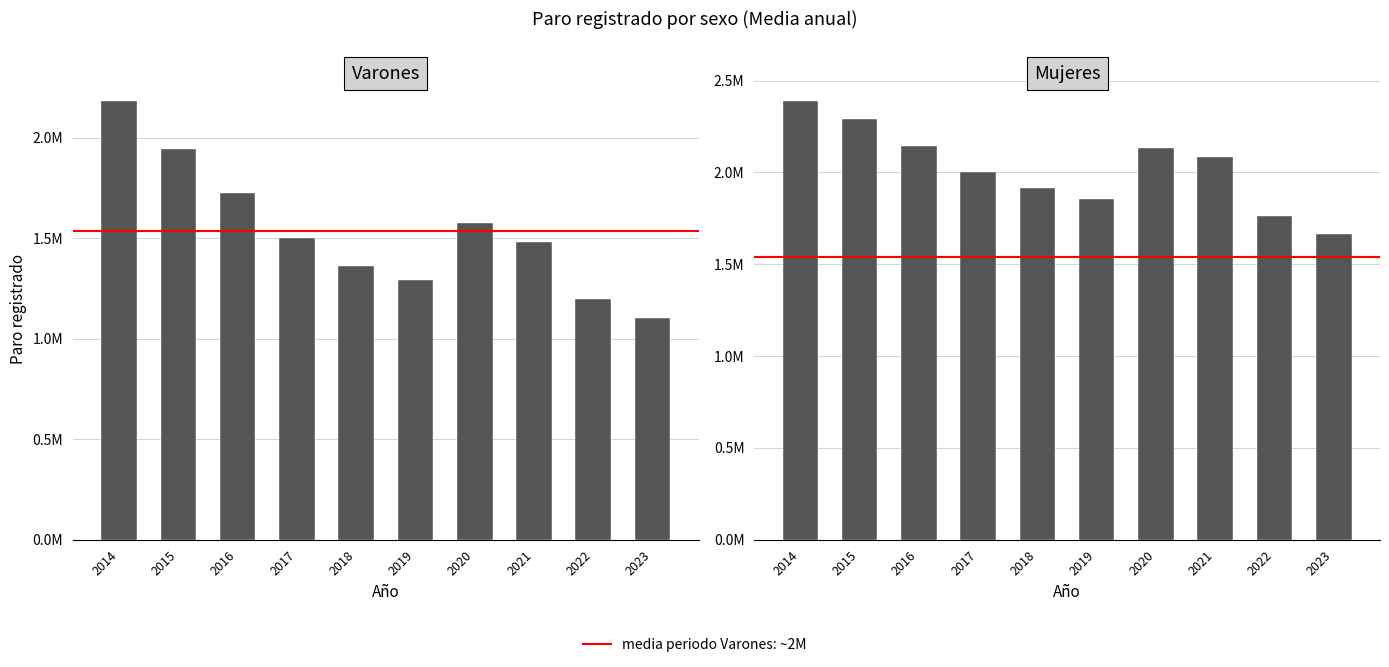

Is it true that Mujeres equals 3584156.2 at 2021?

False